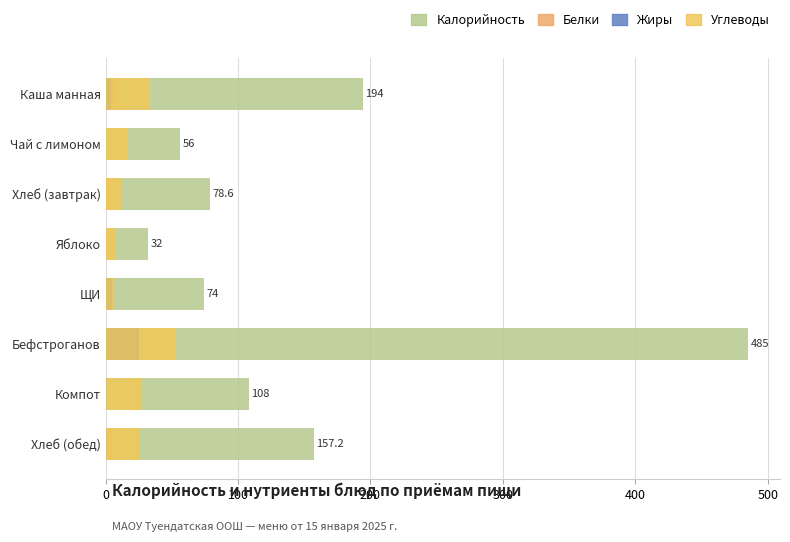

At how many categories does at least one series exceed 144?

3